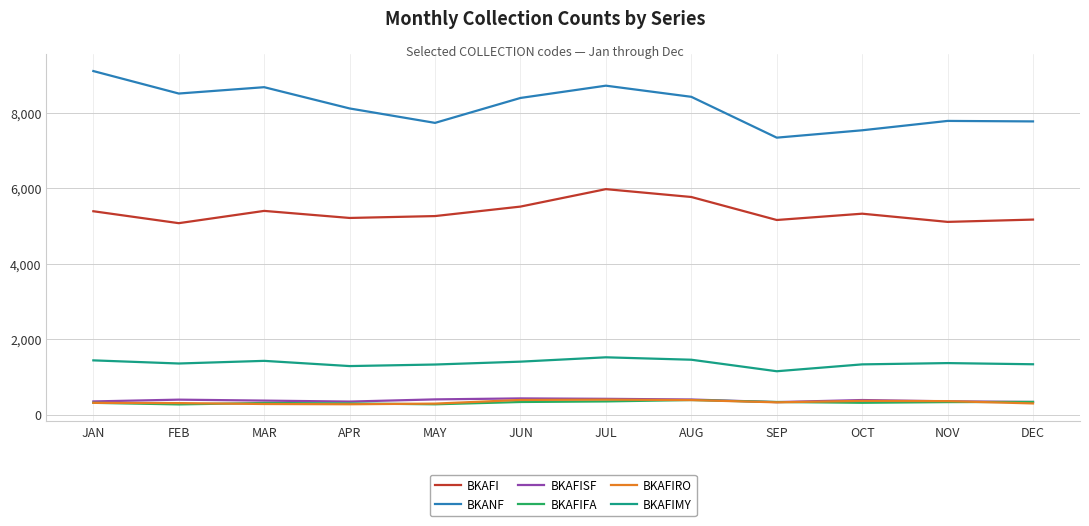

What is the average value of the BKAFIFA series?

324